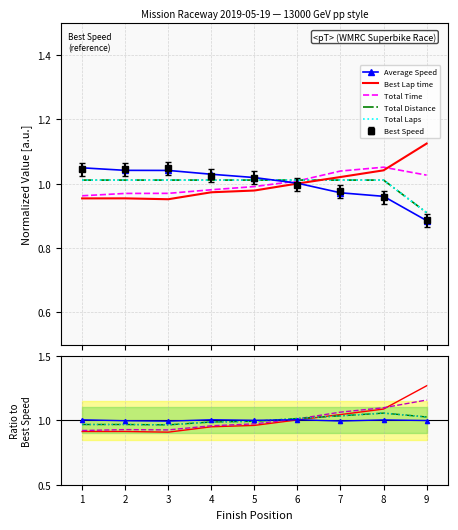

What is the average value of the Total Laps series?

1.0